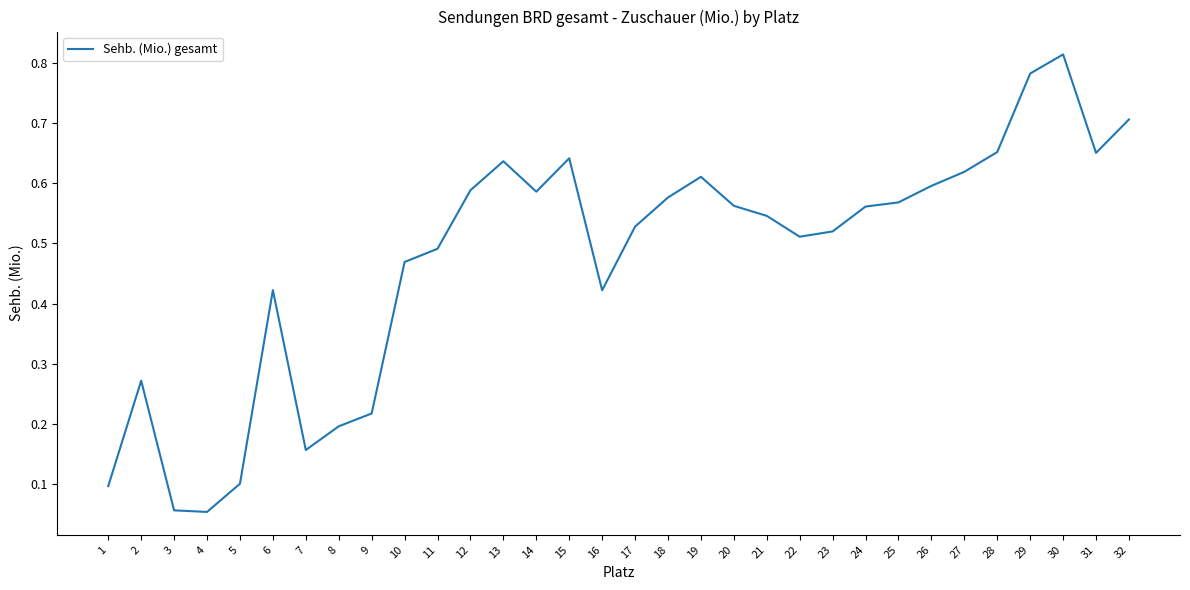

Which category has the highest value across all series?

30